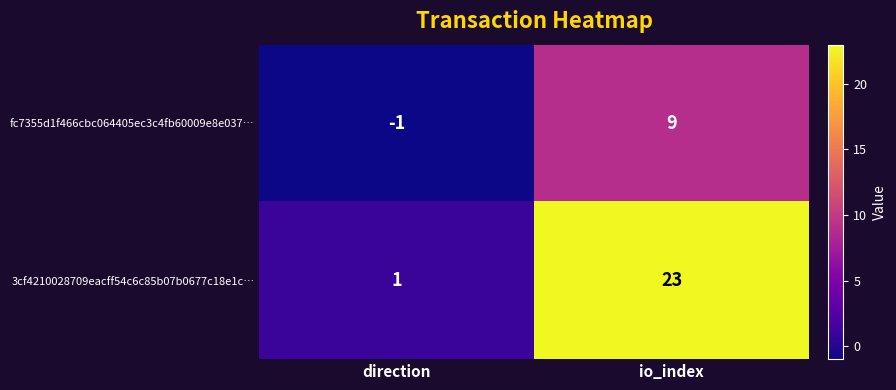

Where is 3cf4210028709eacff54c6c85b07b0677c18e1c… nearest to the value 12?

direction